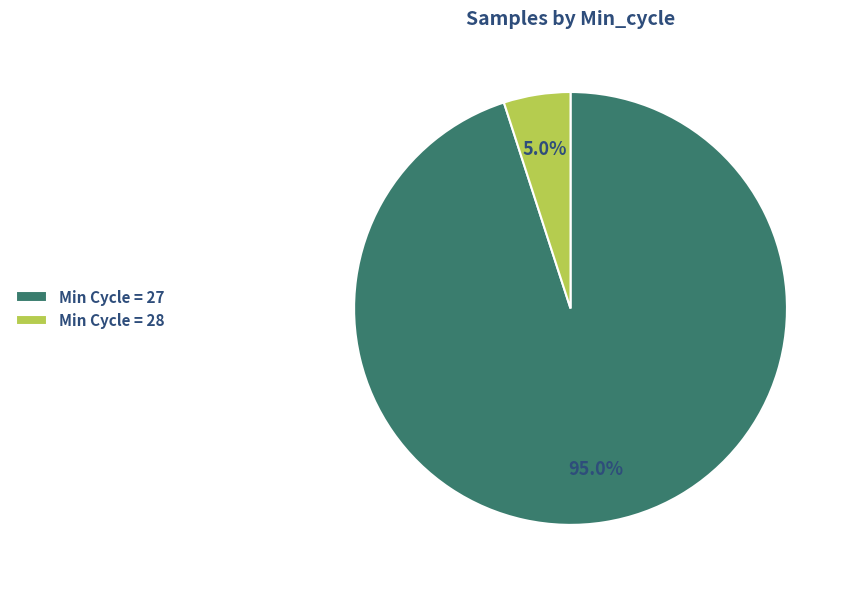

Which has a higher value, Min Cycle = 27 or Min Cycle = 28?

Min Cycle = 27